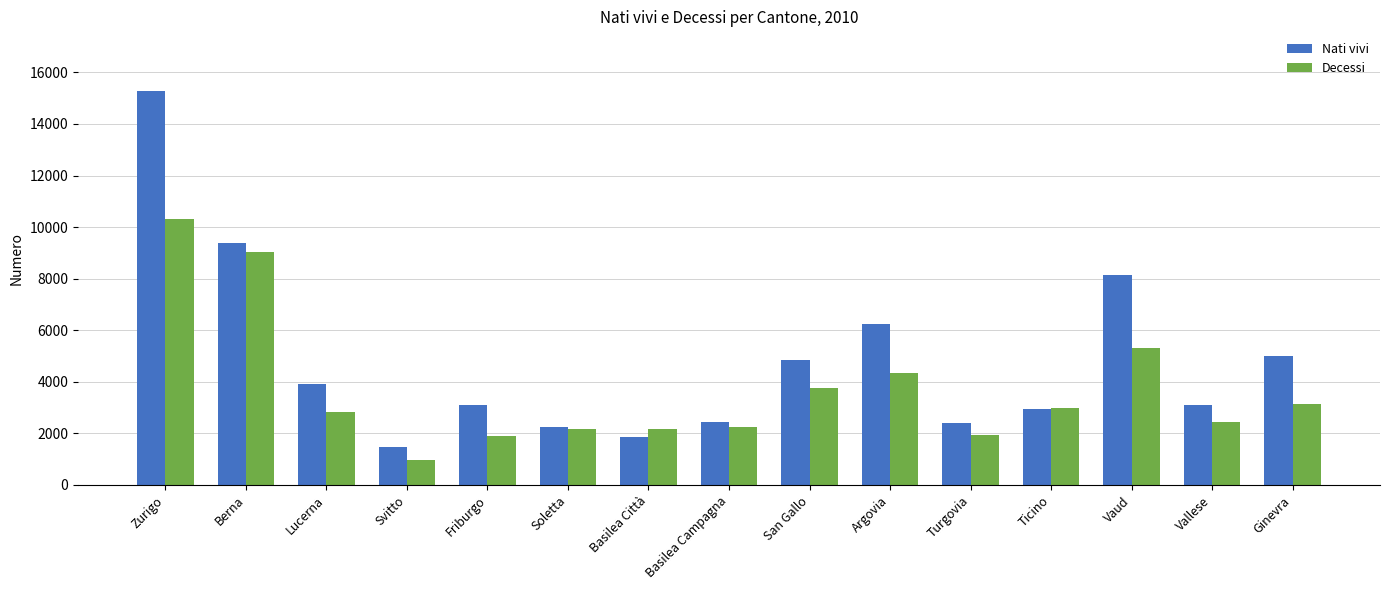

What is the maximum value shown in the chart?

15297